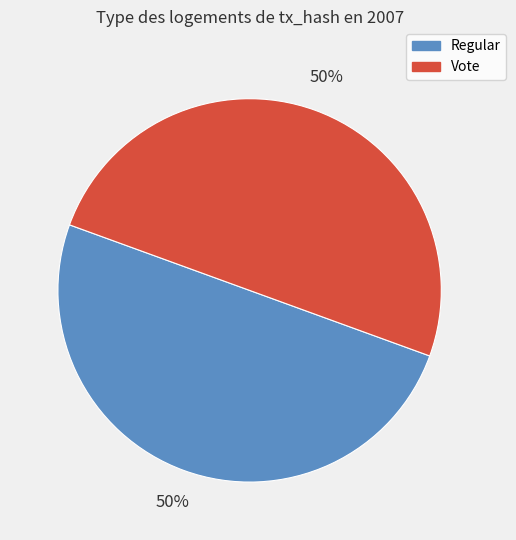

To the nearest percent, what portion does Regular represent?

50%